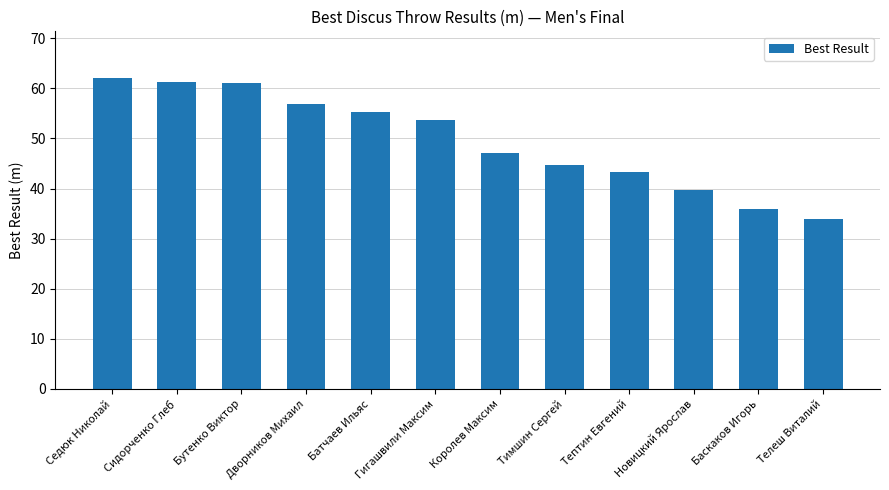

What is the label of the 2nd bar from the left?

Сидорченко Глеб